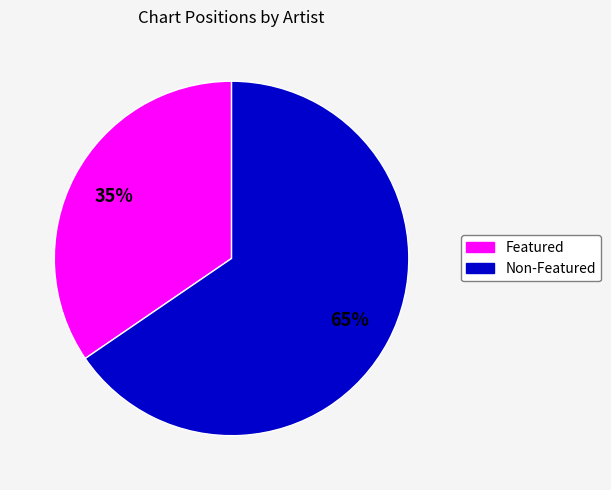

Does any single category account for the majority?

Yes